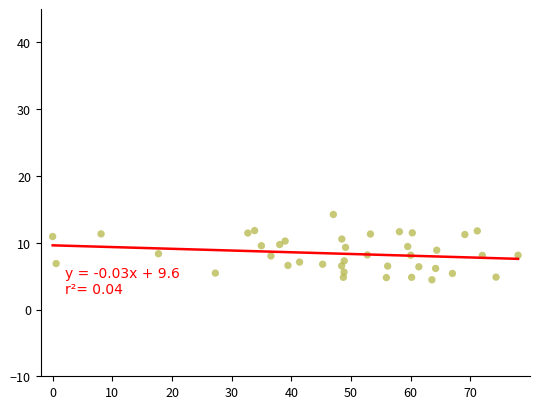

What is the range of X values (max minus min)?

78.0